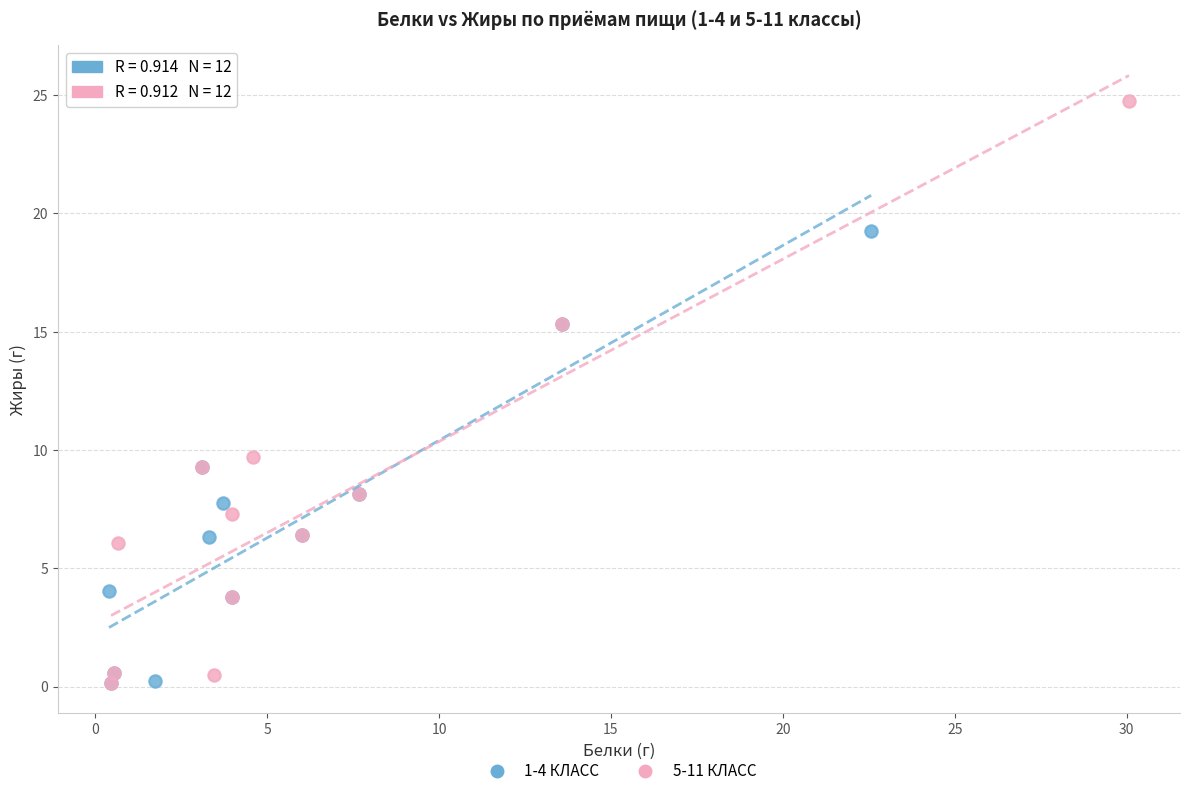

Which series has the largest Y range (max minus min)?

5-11 КЛАСС